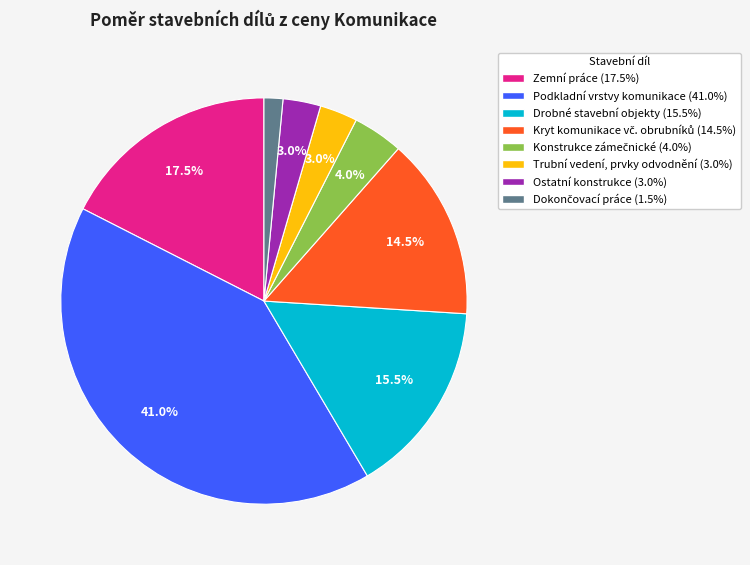

Is there any slice that represents more than half of the pie?

No